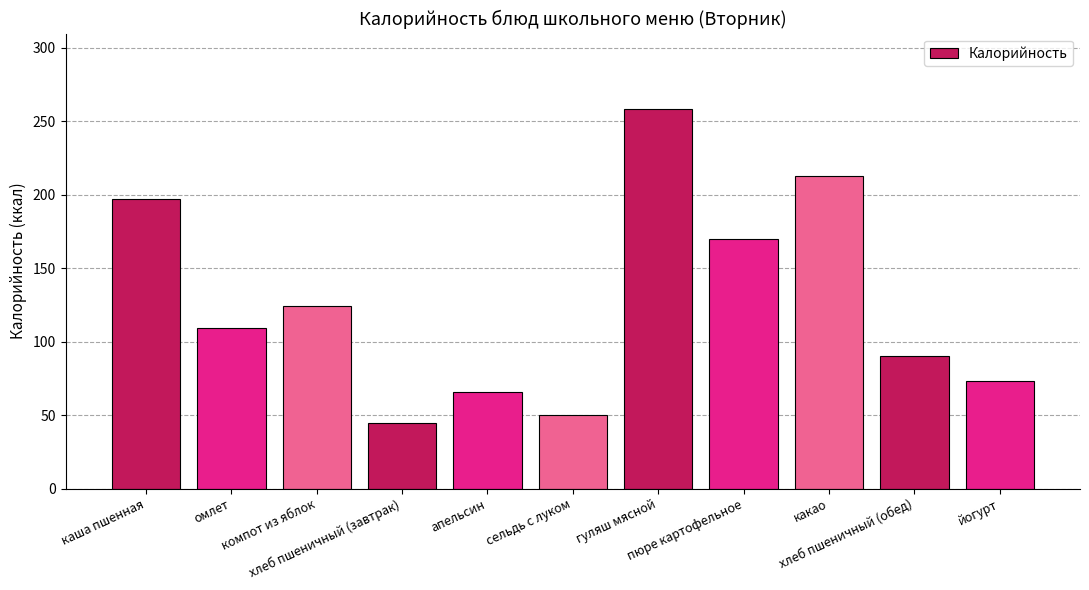

Where is the data nearest to the value 151?

пюре картофельное